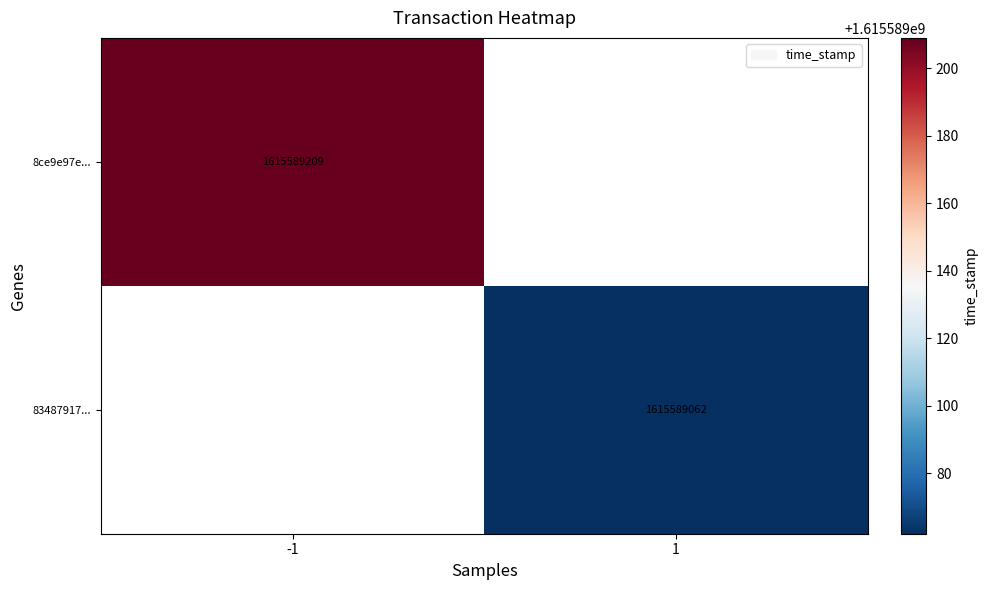

Count the number of categories in the chart.

2